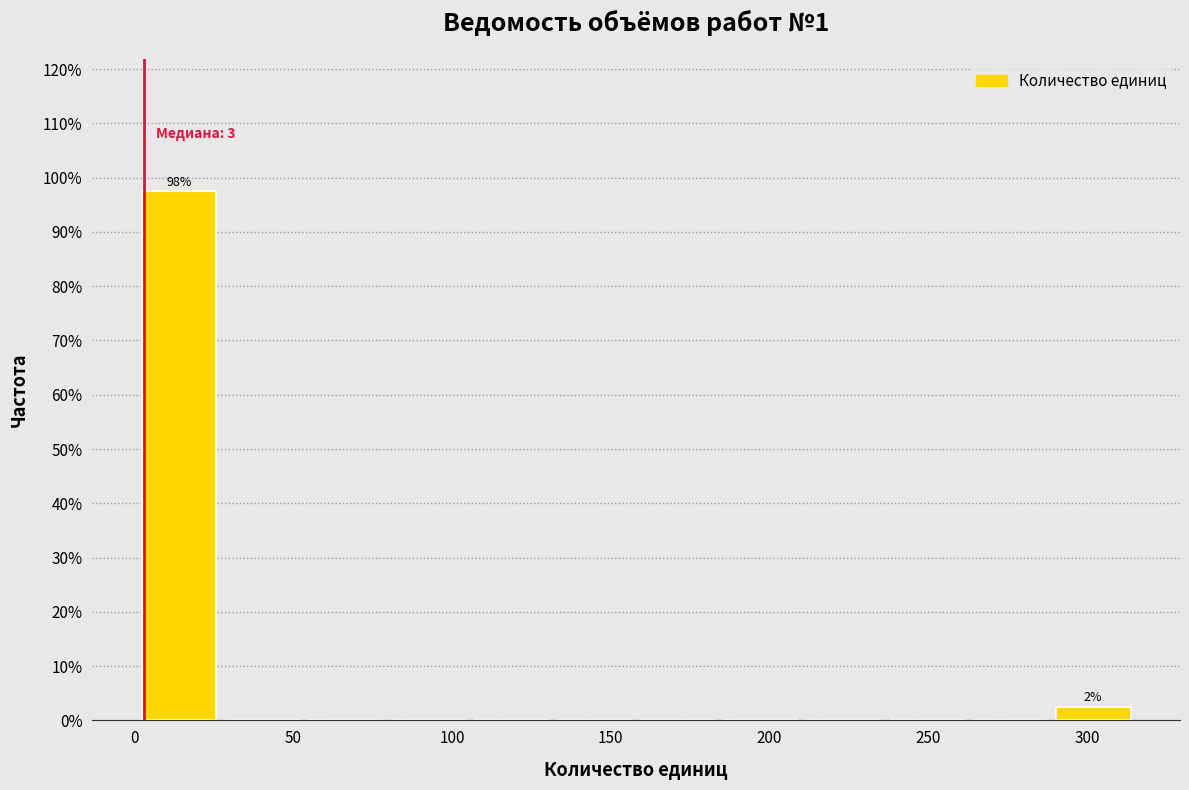

Which range on the x-axis has the tallest bar?

0 to 25